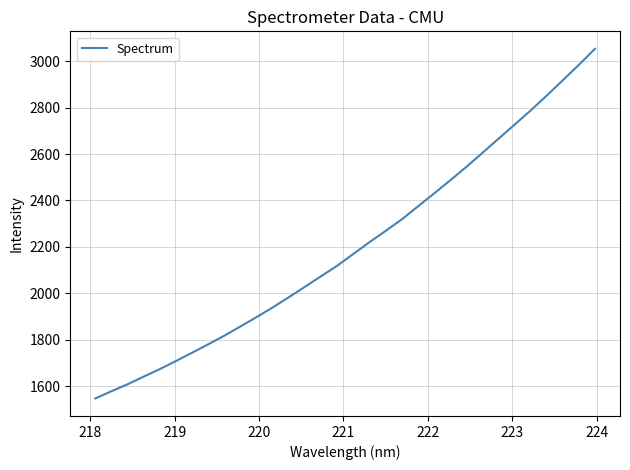

How many values are below 2170?

16